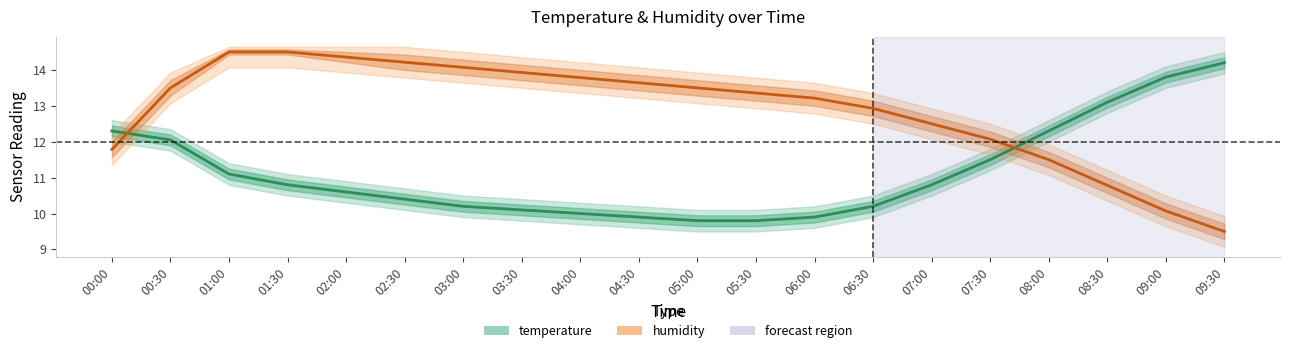

What is the maximum value shown in the chart?

14.5